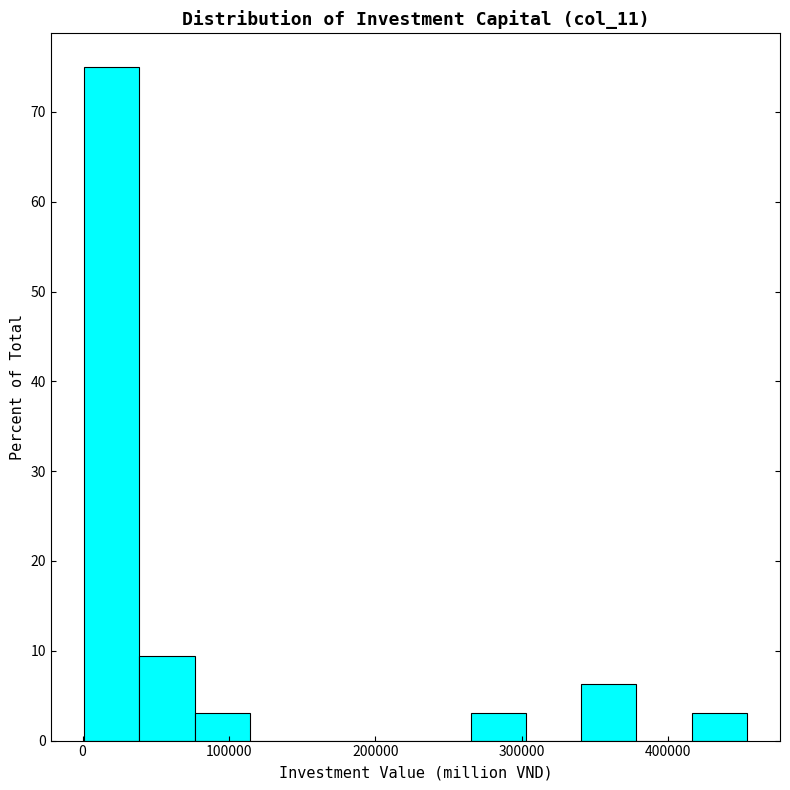

Around what value on the x-axis is the tallest bar? Give the approximate position of its centre, as read against the axis.

20000